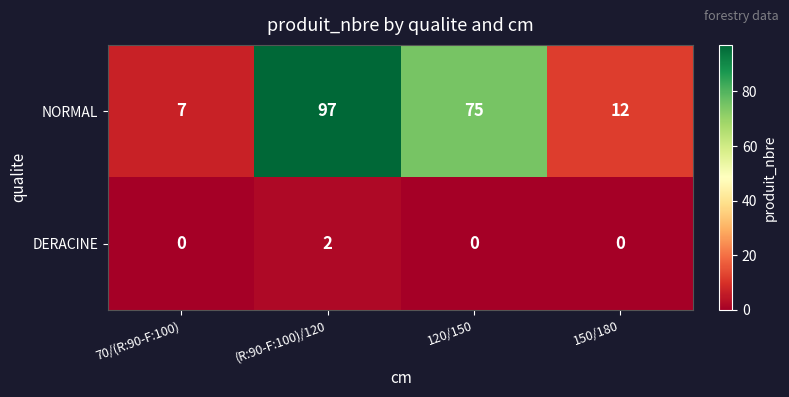

Reading right to left, extract all data points from this chart.

NORMAL: 150/180=12	120/150=75	(R:90-F:100)/120=97	70/(R:90-F:100)=7
DERACINE: 150/180=0	120/150=0	(R:90-F:100)/120=2	70/(R:90-F:100)=0